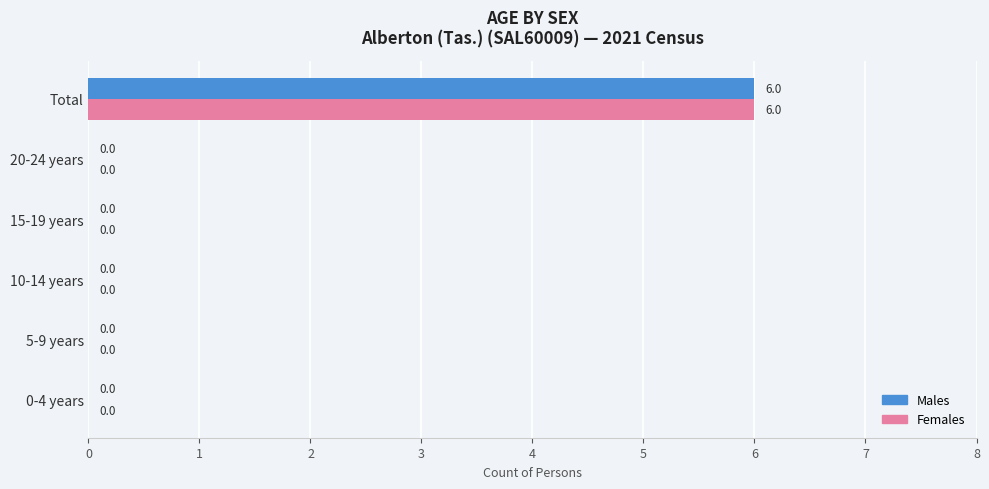

Is the value of Females at Total greater than the value of Males at 20-24 years?

Yes